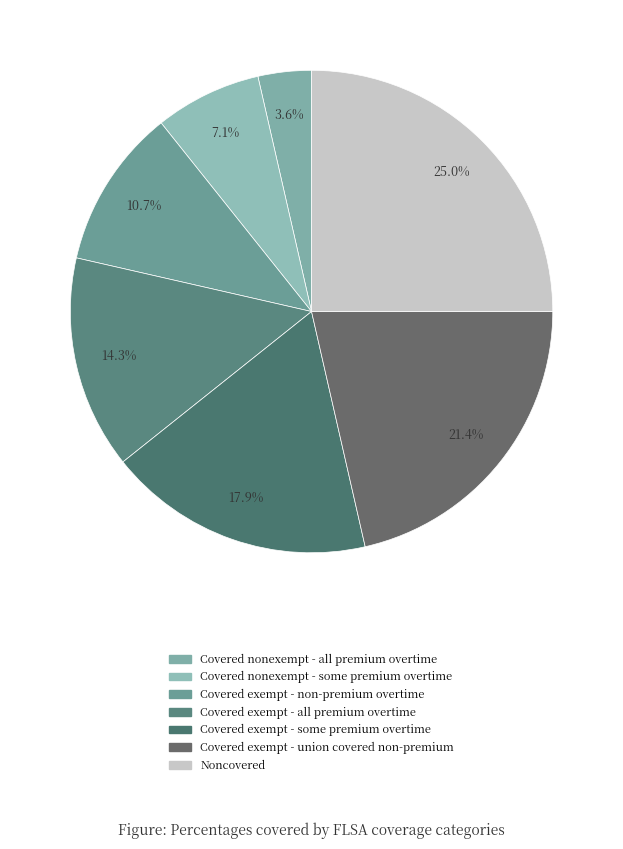

How many segments does this pie chart have?

7